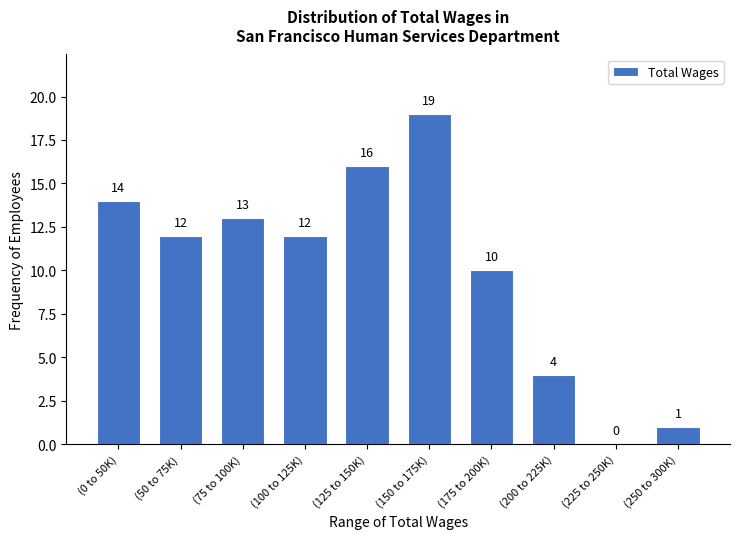

Reading left to right, list all the values displayed in this chart.

(0 to 50K)=14	(50 to 75K)=12	(75 to 100K)=13	(100 to 125K)=12	(125 to 150K)=16	(150 to 175K)=19	(175 to 200K)=10	(200 to 225K)=4	(225 to 250K)=0	(250 to 300K)=1